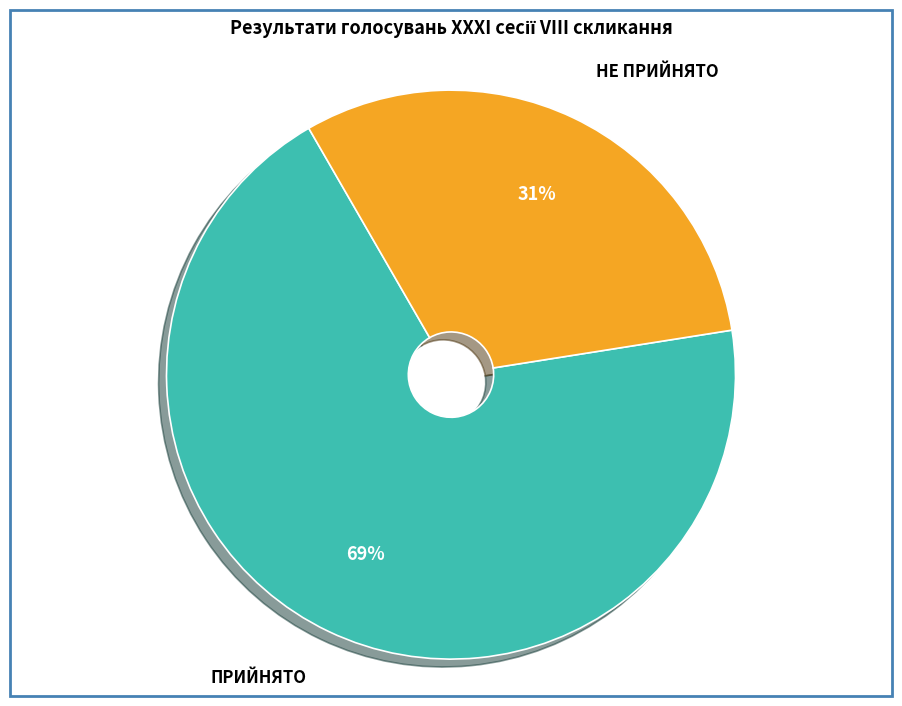

How many segments does this pie chart have?

2